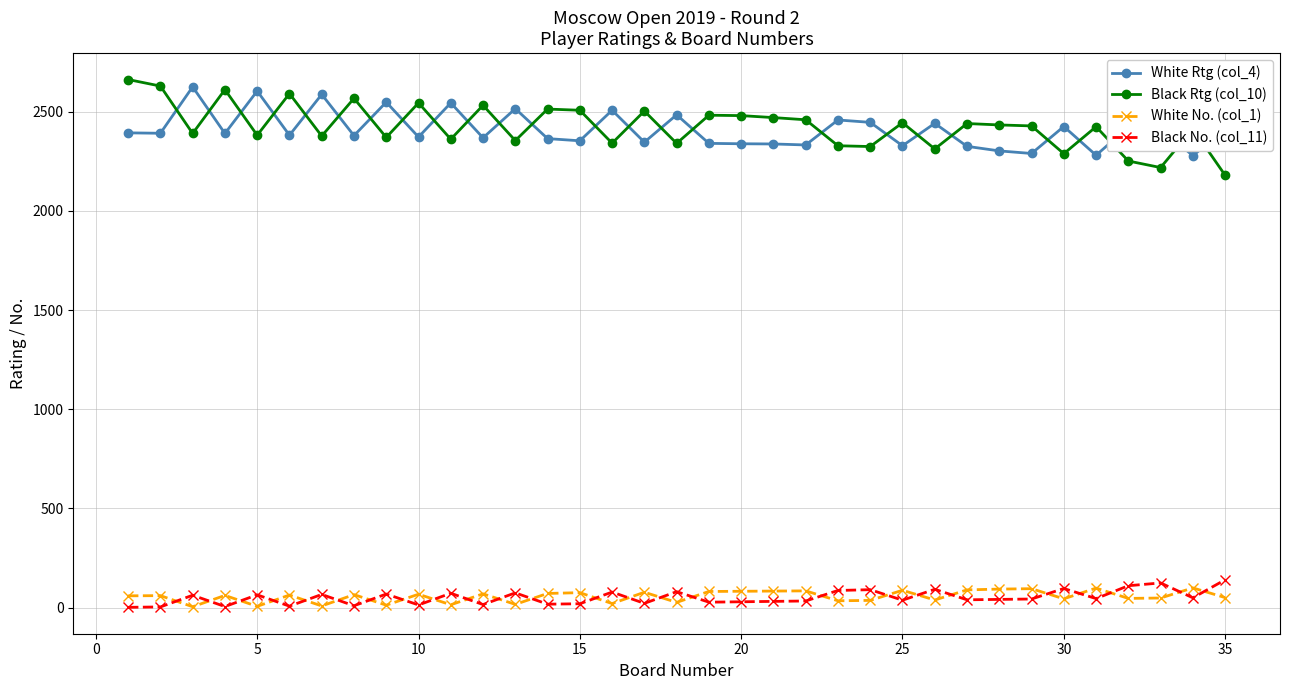

True or false: White No. (col_1) and Black Rtg (col_10) cross at least once.

False